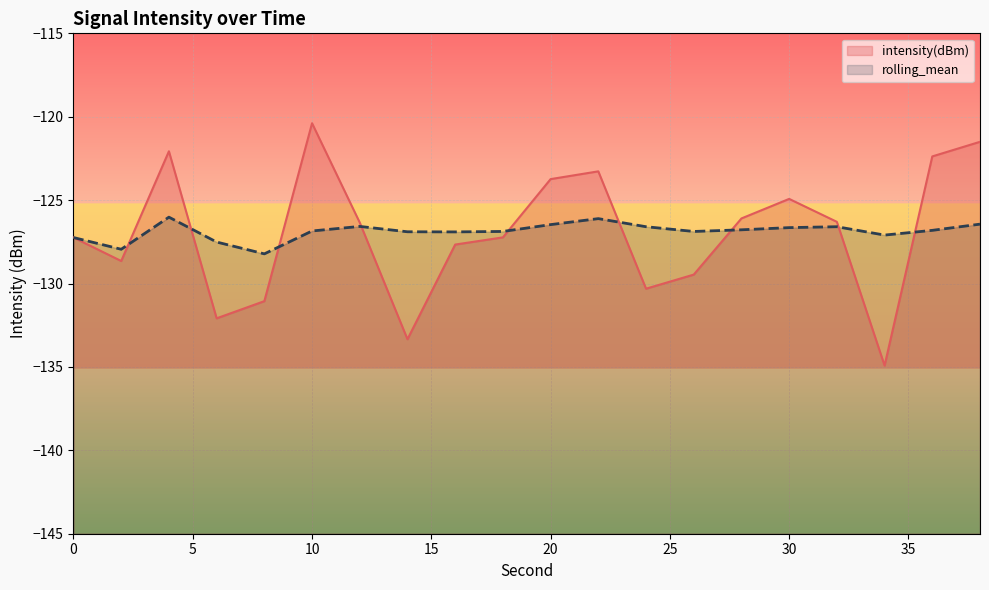

Reading left to right, transcribe all the data shown in this chart.

intensity(dBm): -127.2	-128.6	-122.1	-132.1	-131.1	-120.4	-126.3	-133.3	-127.7	-127.2	-123.7	-123.3	-130.3	-129.5	-126.1	-124.9	-126.3	-134.9	-122.4	-121.5
rolling_mean: -127.2	-127.9	-126.0	-127.5	-128.2	-126.8	-126.6	-126.9	-126.9	-126.9	-126.5	-126.1	-126.6	-126.9	-126.8	-126.6	-126.6	-127.1	-126.8	-126.4